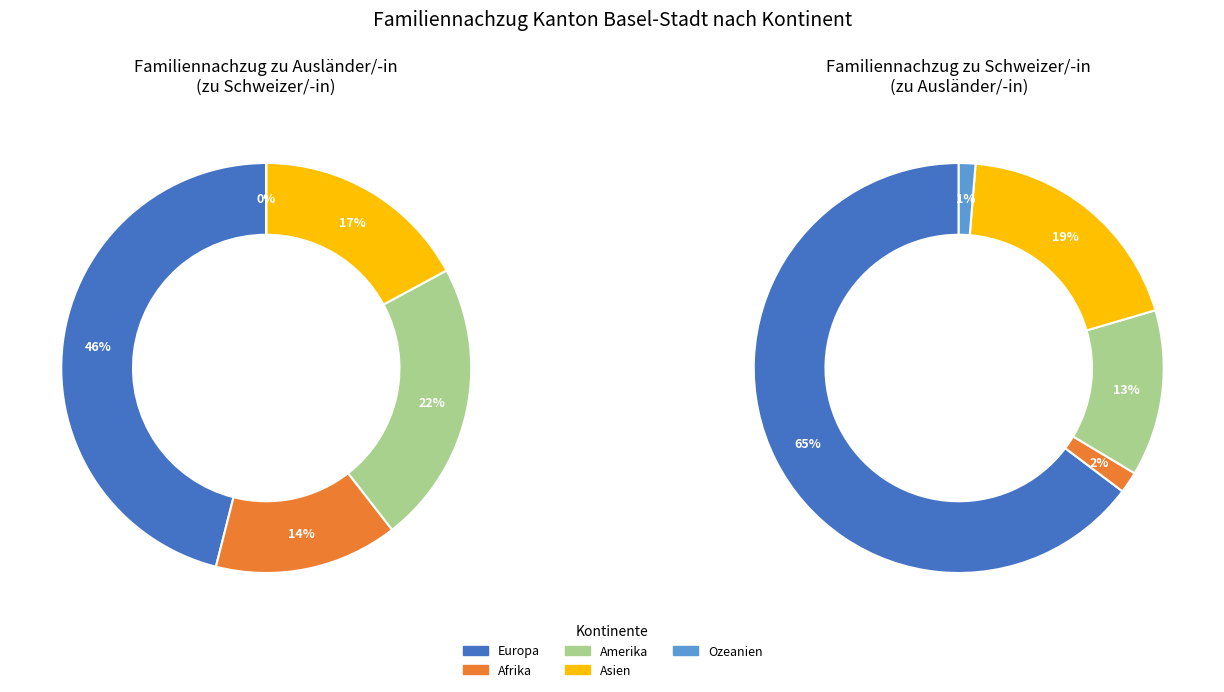

Which has a higher value, Ozeanien or Amerika?

Amerika